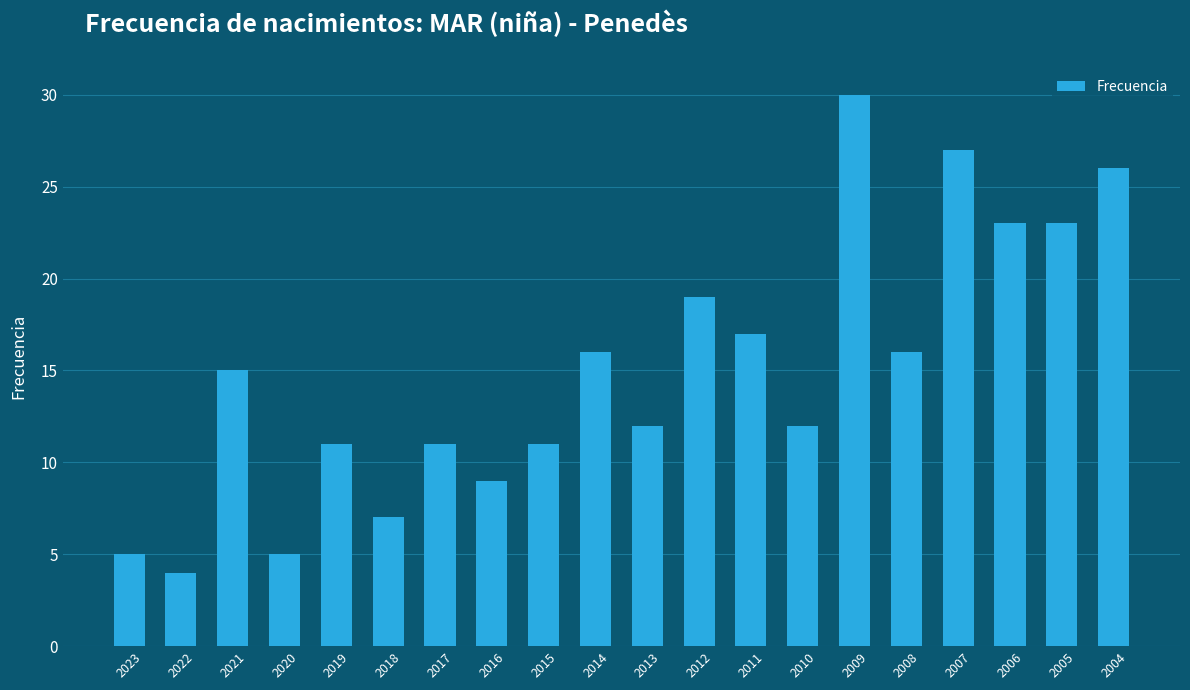

Reading left to right, list all the values displayed in this chart.

2023=5	2022=4	2021=15	2020=5	2019=11	2018=7	2017=11	2016=9	2015=11	2014=16	2013=12	2012=19	2011=17	2010=12	2009=30	2008=16	2007=27	2006=23	2005=23	2004=26